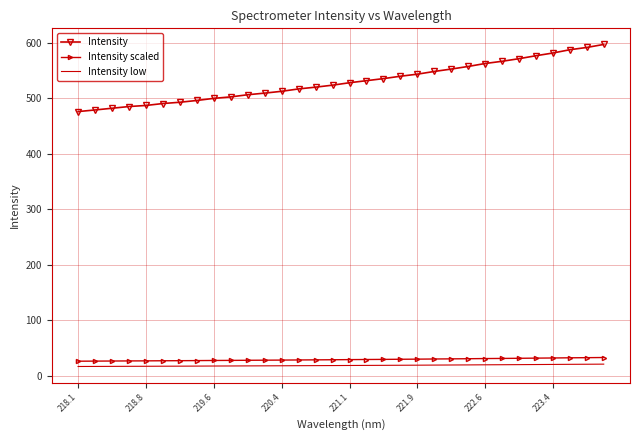

What is the highest value of the Intensity series?

596.7